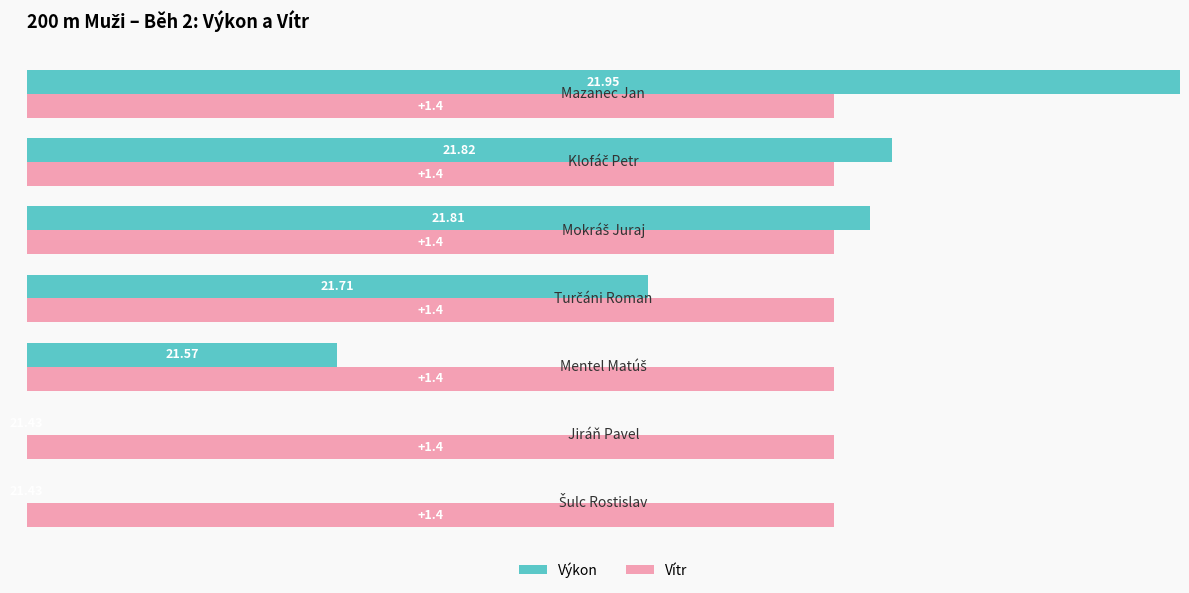

What are all the series names shown in the legend?

Výkon, Vítr